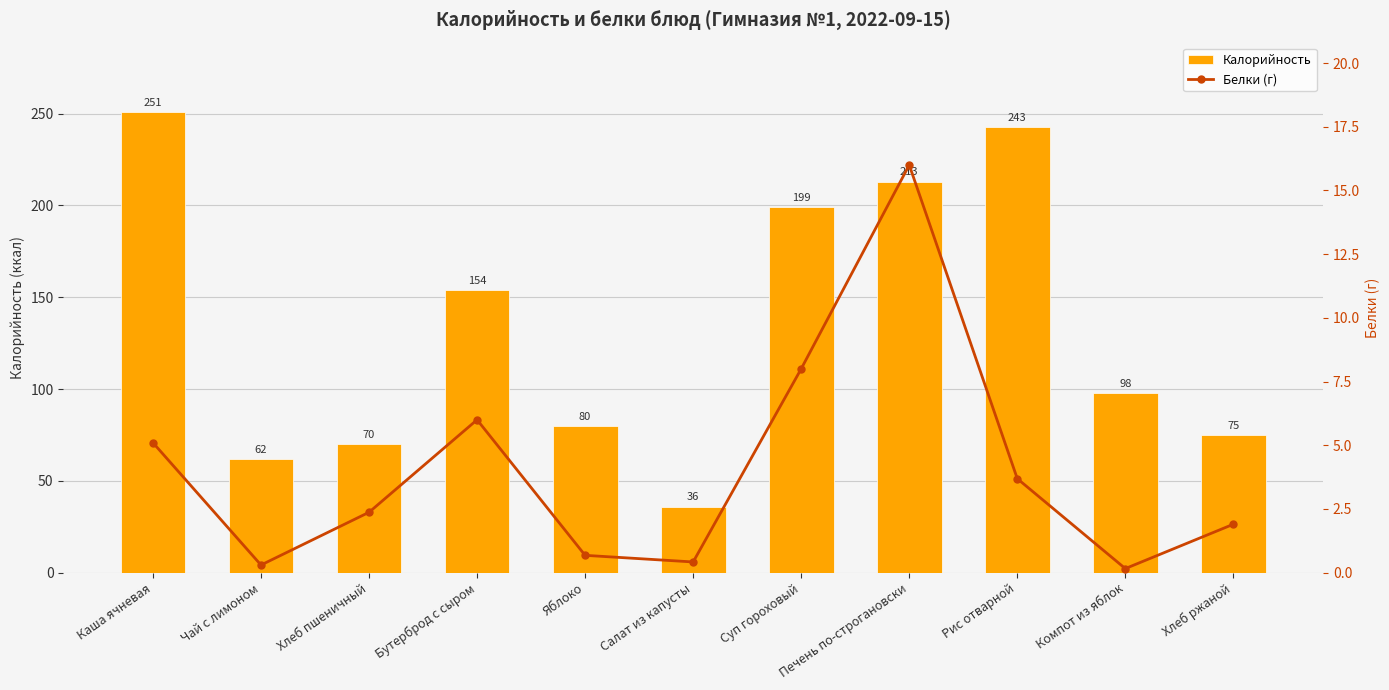

What is the minimum value shown in the chart?

0.2